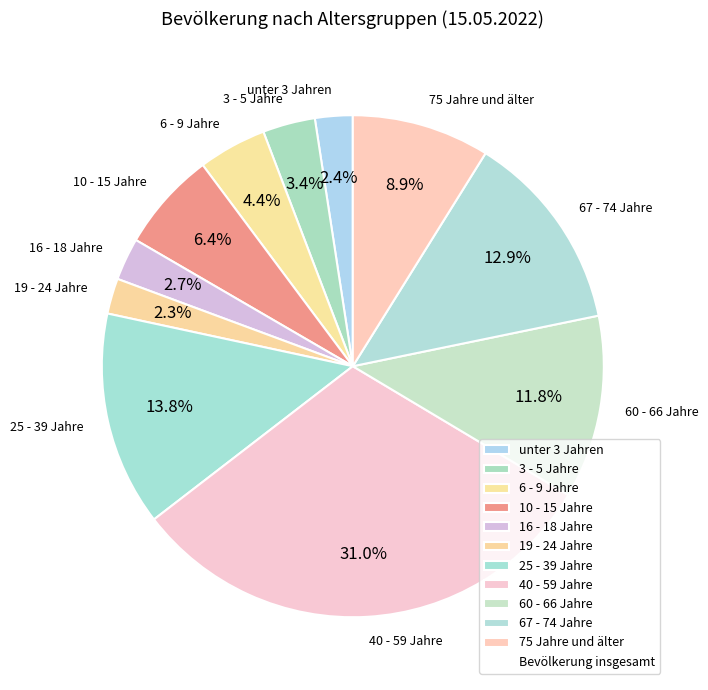

What is the ratio of the value at 75 Jahre und älter to the value at 60 - 66 Jahre?

0.8